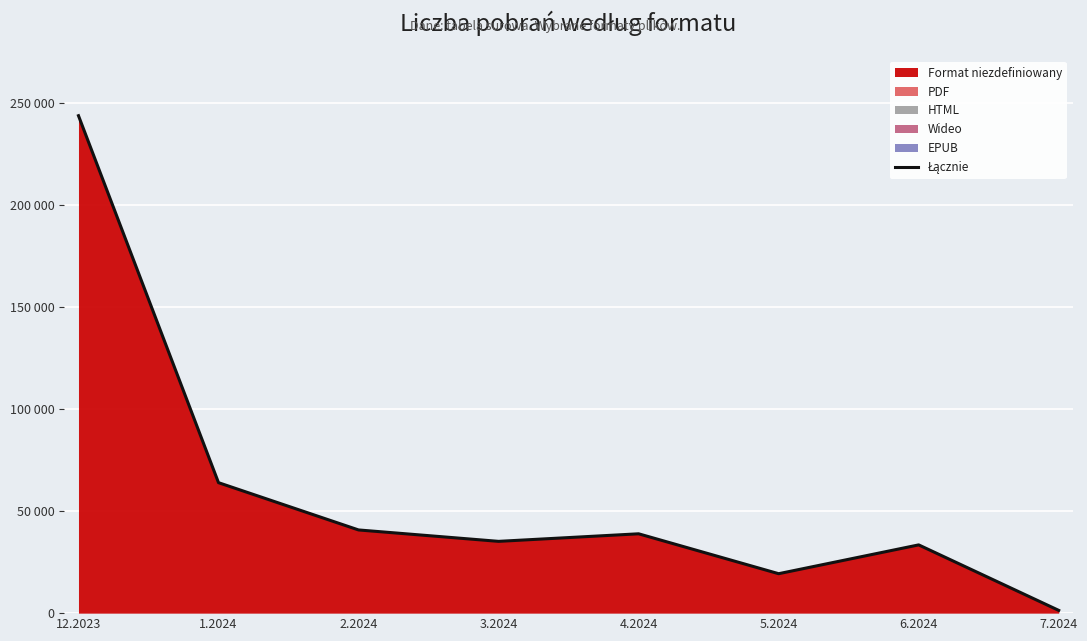

At which category does the chart reach its peak across all series?

12.2023